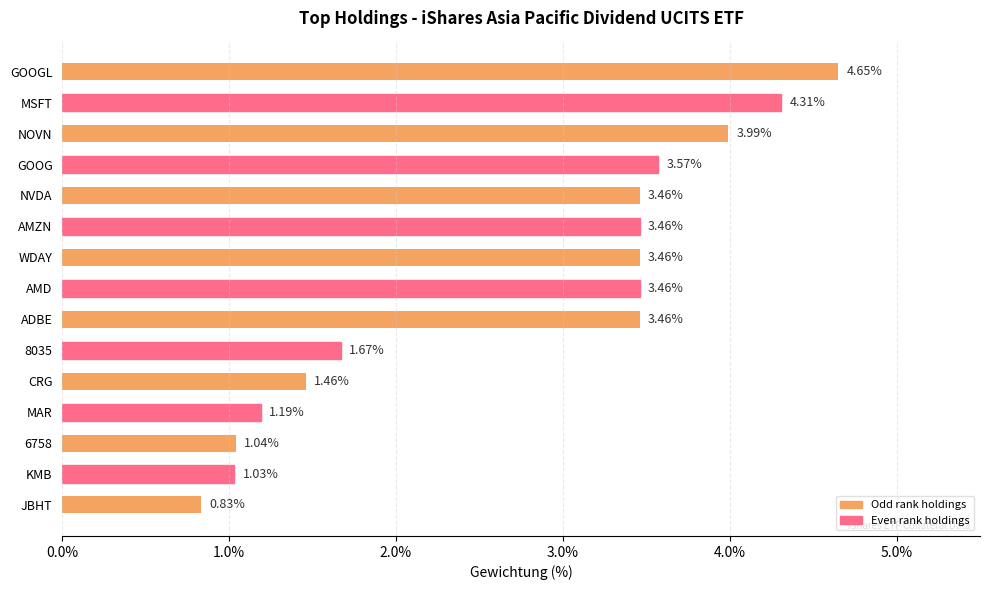

What is the sum of all values?

41.0